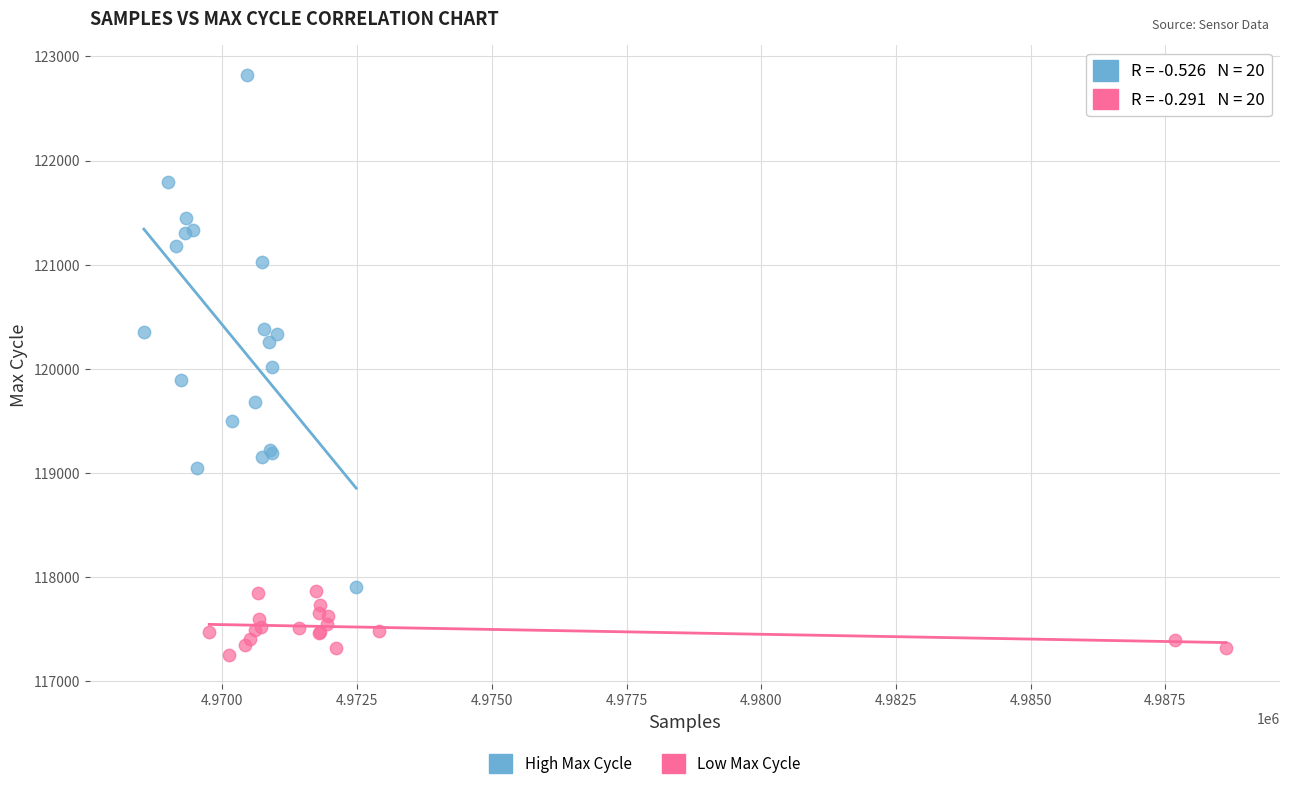

Which series contains the lowest Y value?

Low Max Cycle